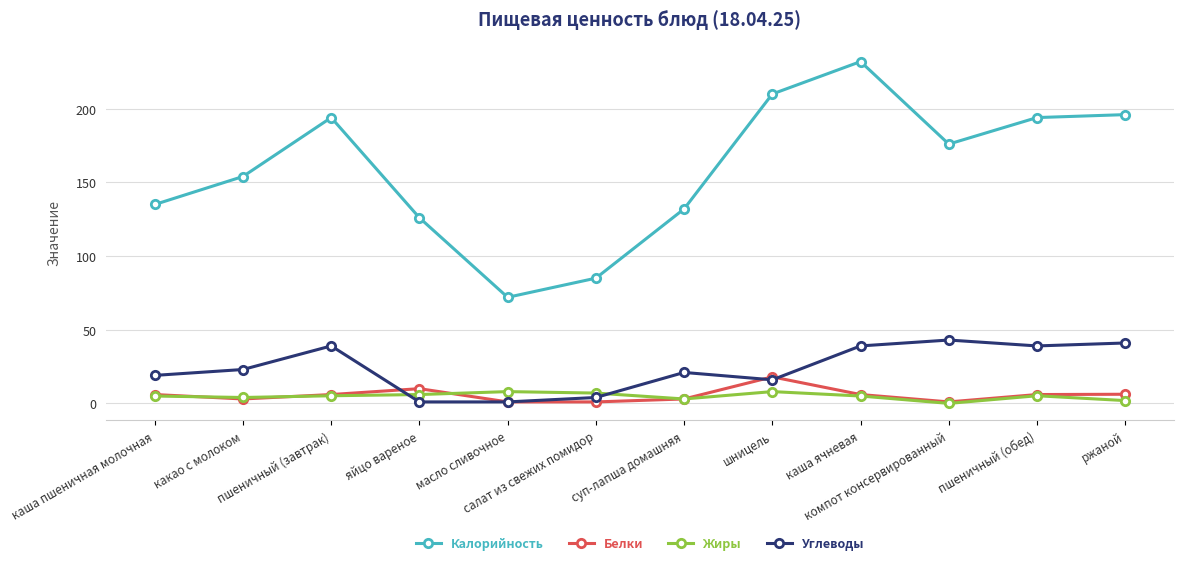

True or false: Белки has more than 0 interior local peaks.

True